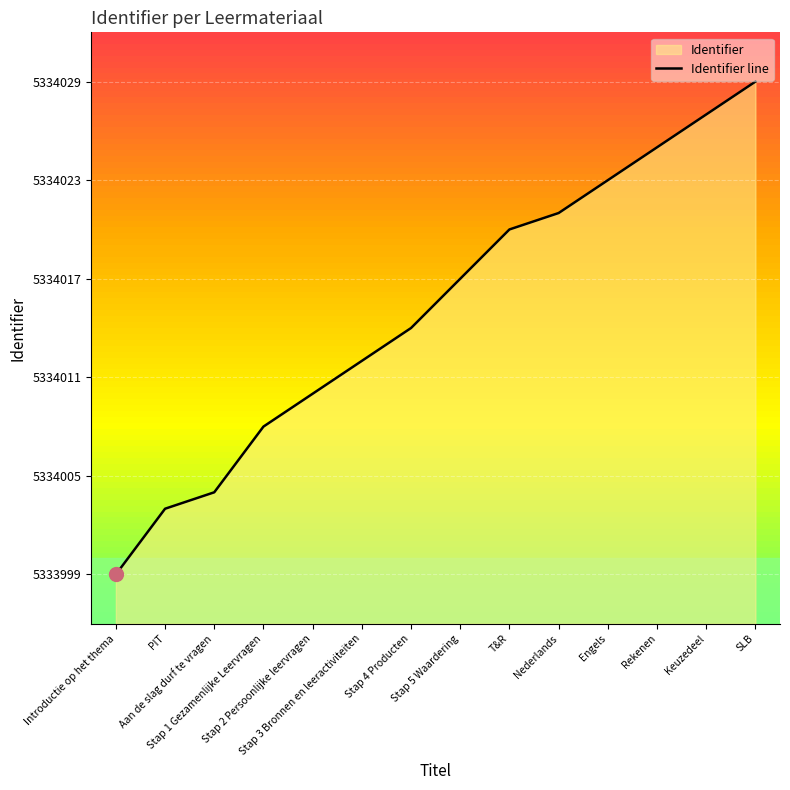

Is it true that the value at Rekenen is 5334025?

True